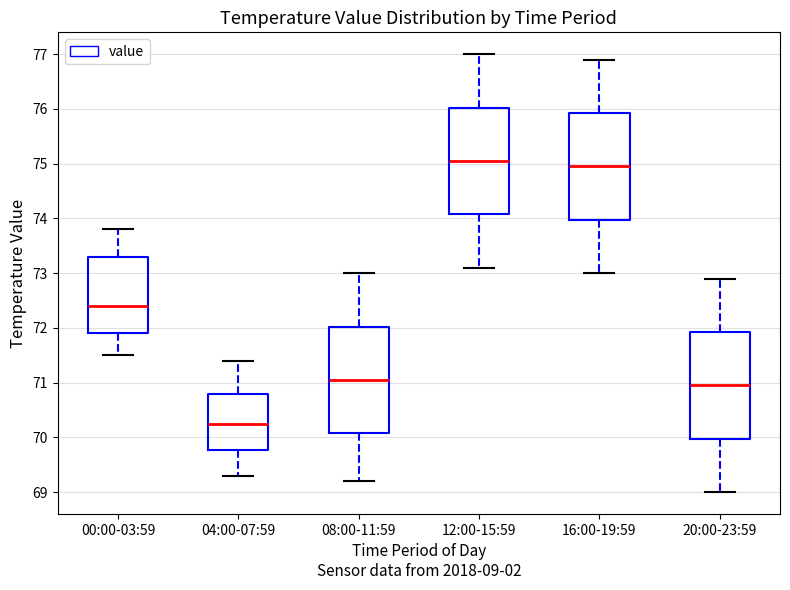

Reading left to right, read every box against the y-axis: the position of its median line, the range the box covers, and the ends of its whiskers. The values are not printed on the chart, so give them approximately, as read against the axis.

00:00-03:59: median 72.4, box 71.9 to 73.3, whiskers 71.5 to 73.8
04:00-07:59: median 70.3, box 69.8 to 70.8, whiskers 69.3 to 71.4
08:00-11:59: median 71.1, box 70.1 to 72.0, whiskers 69.2 to 73.0
12:00-15:59: median 75.1, box 74.1 to 76.0, whiskers 73.1 to 77.0
16:00-19:59: median 75.0, box 74.0 to 75.9, whiskers 73.0 to 76.9
20:00-23:59: median 71.0, box 70.0 to 71.9, whiskers 69.0 to 72.9